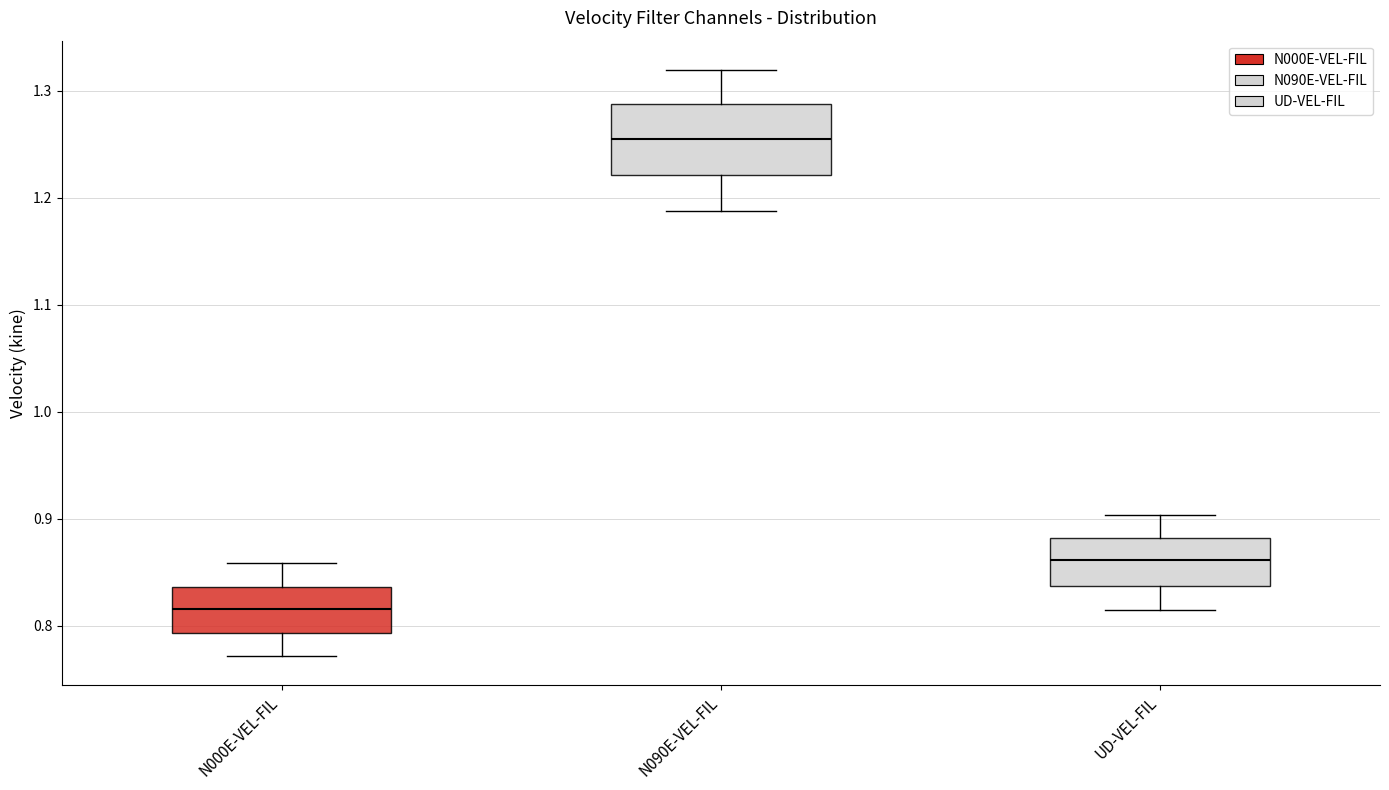

Which box's median line is the highest?

N090E-VEL-FIL